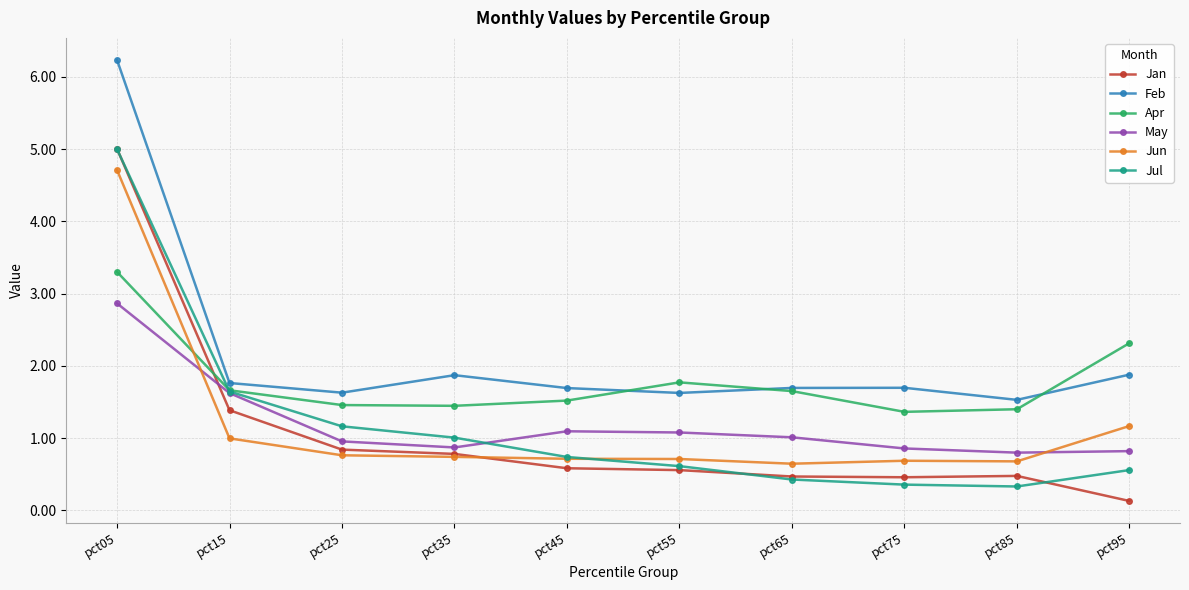

In Jan, how many points are higher than both neighbors (excluding endpoints)?

1